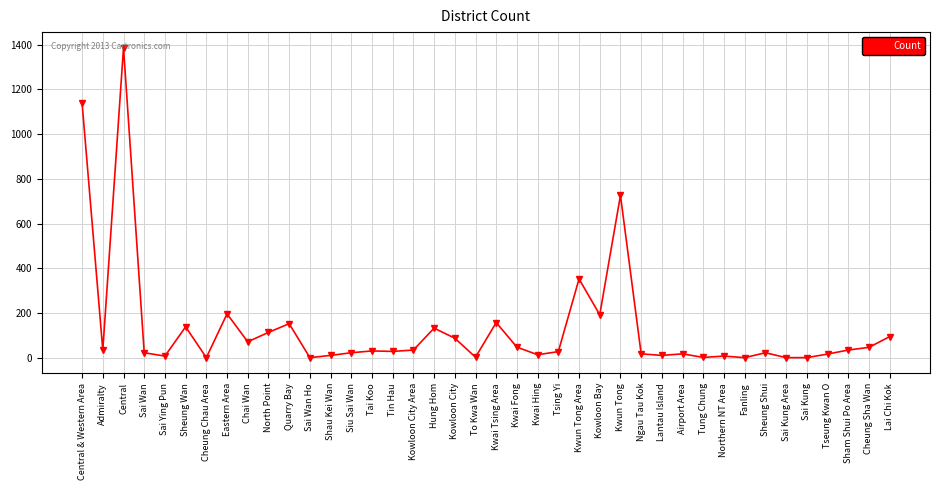

What is the label of the 21st point from the left?

Kwai Tsing Area